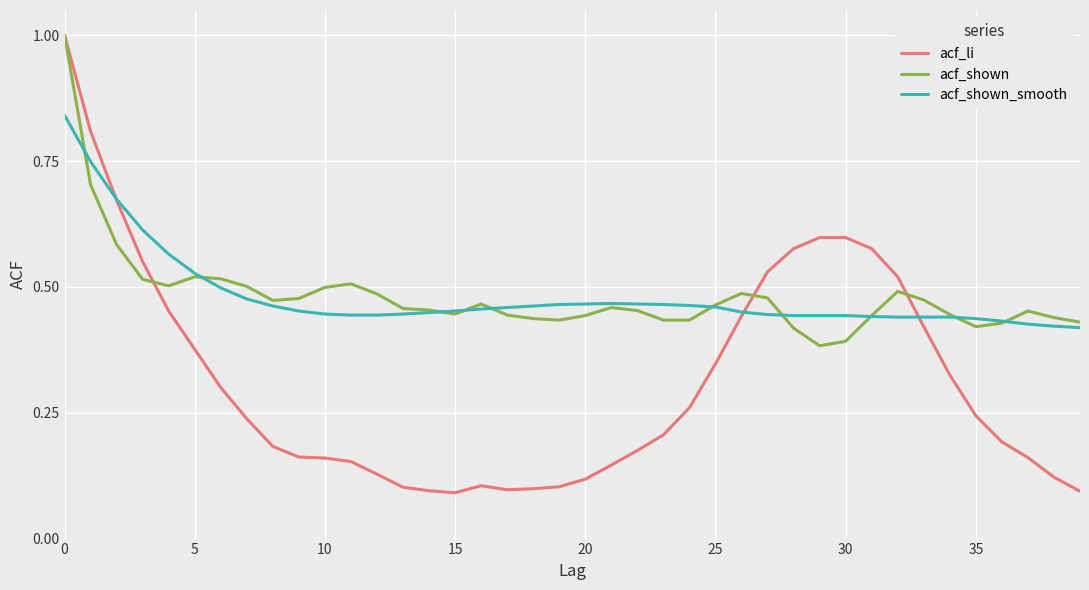

Which series ends up on top after the final intersection of acf_li and acf_shown?

acf_shown